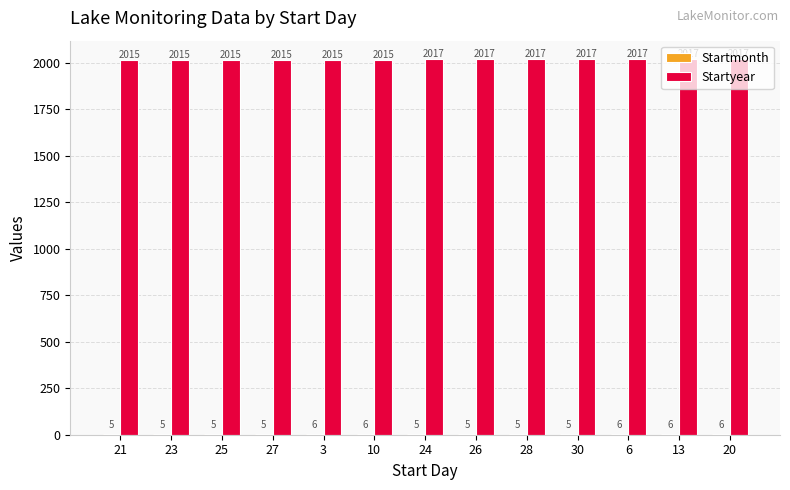

Between 23 and 13, which series saw the biggest shift?

Startyear